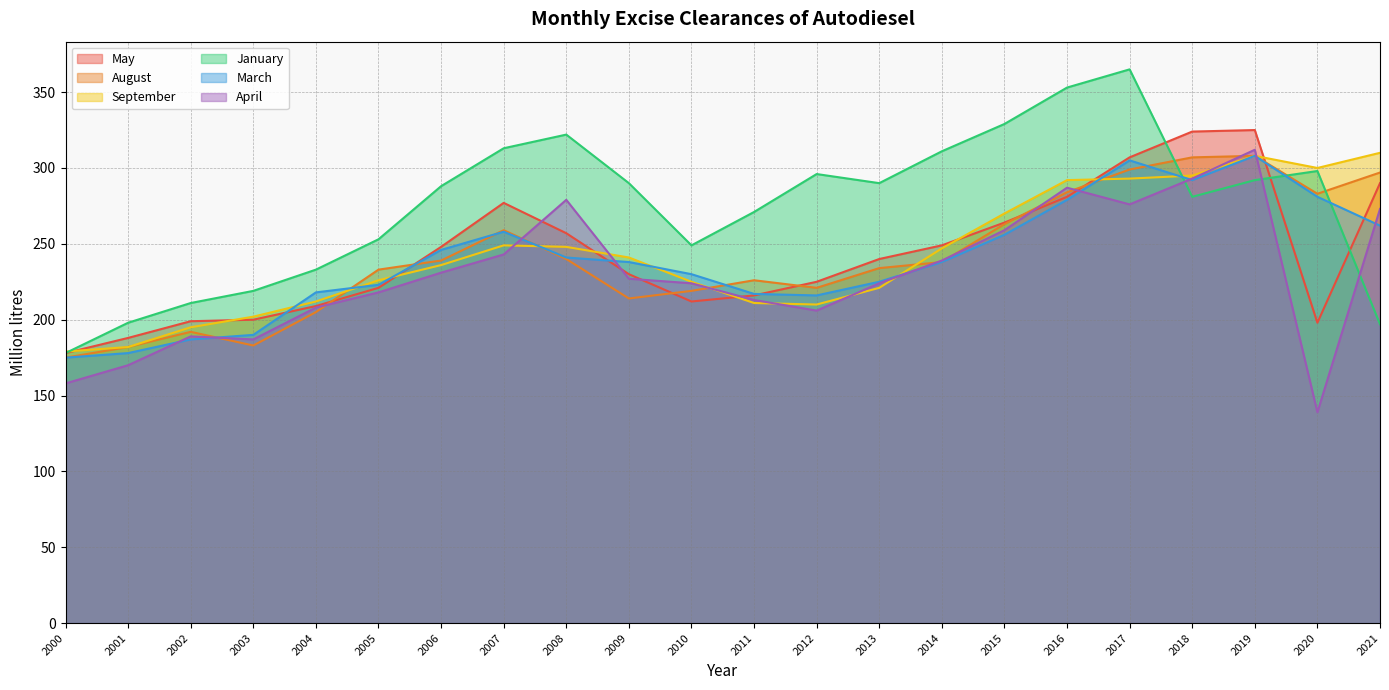

What is the value of the April point at the 8th from the left?

243